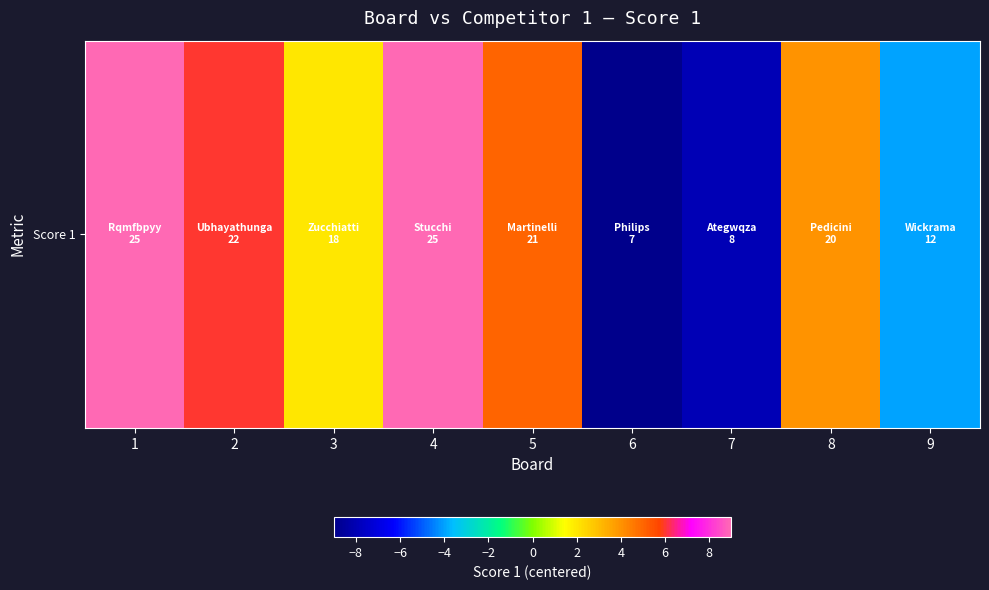

The value at 5 is 5. True or false?

True